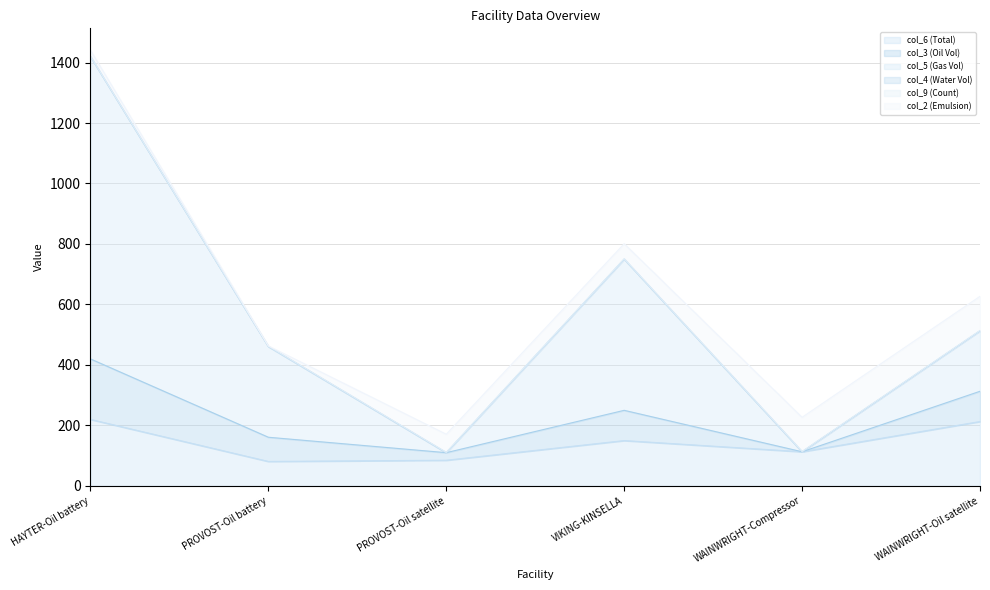

What is the spread (max minus min) of values at WAINWRIGHT-Oil satellite?

213